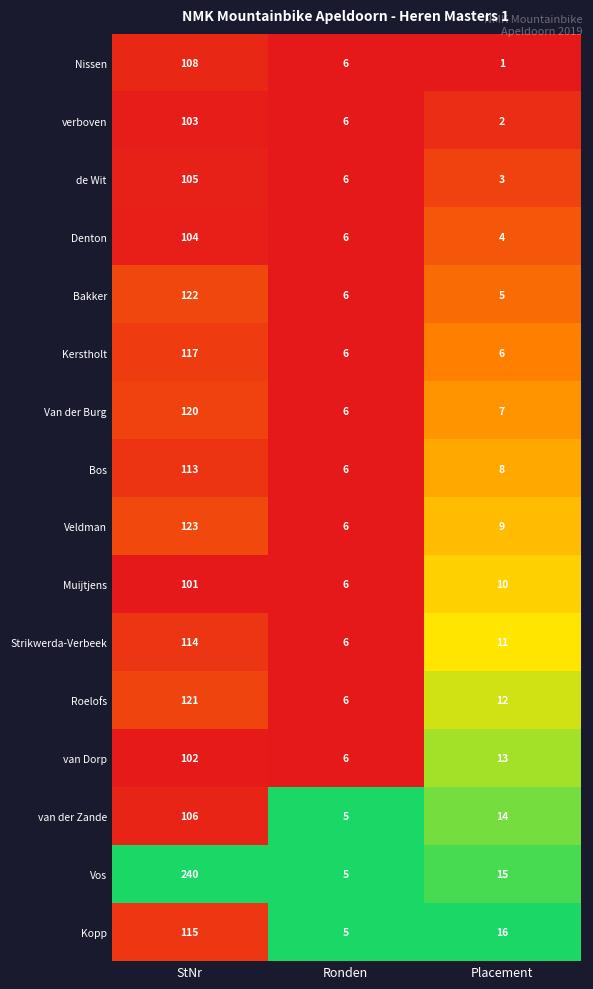

Which series changed the most between StNr and Ronden?

Vos